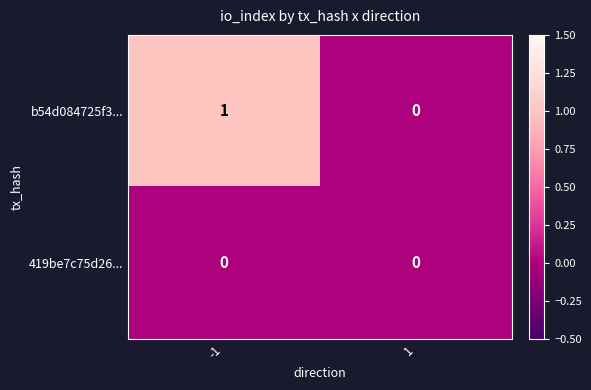

Reading left to right, list all the values displayed in this chart.

b54d084725f3...: -1=1	1=0
419be7c75d26...: -1=0	1=0